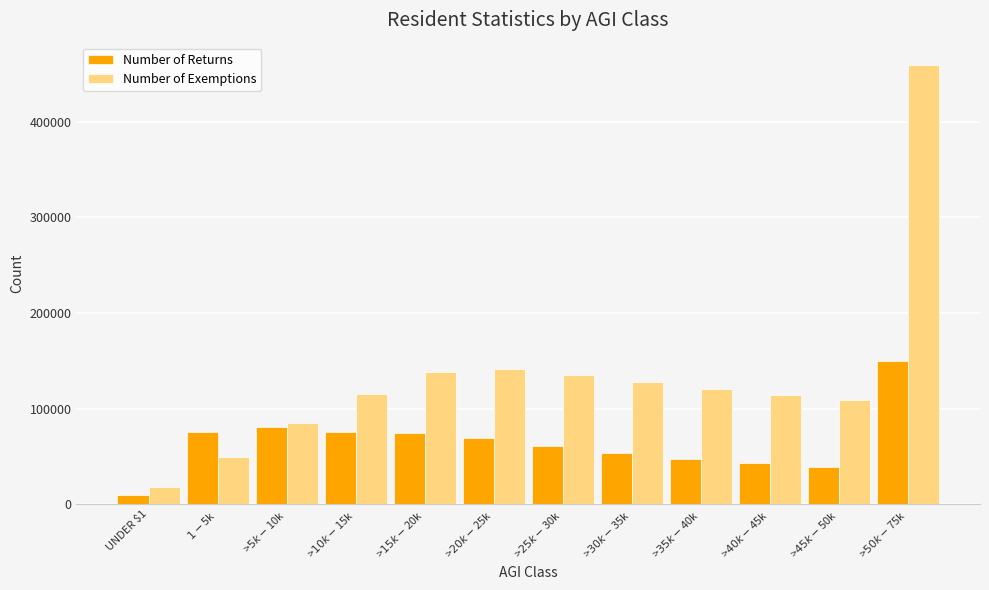

What is the difference between the highest and lowest values at UNDER $1?

8538